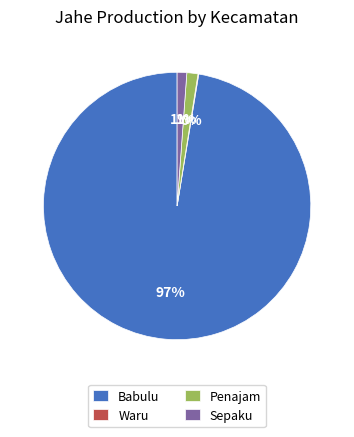

The Penajam slice represents 1% of the pie. True or false?

True